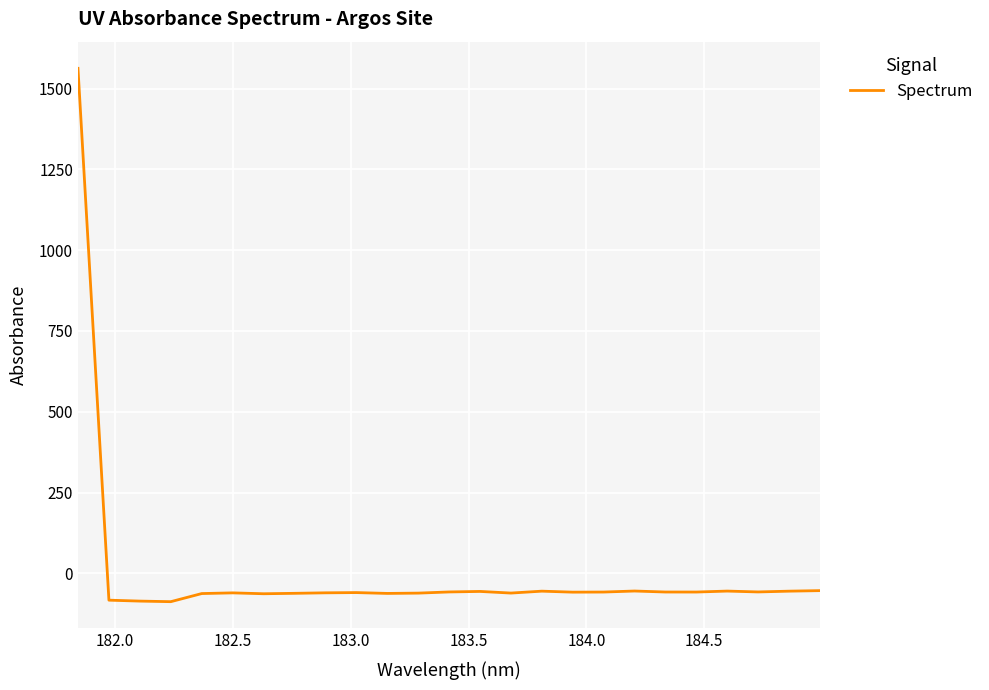

What is the difference between the maximum and minimum values?

1649.8